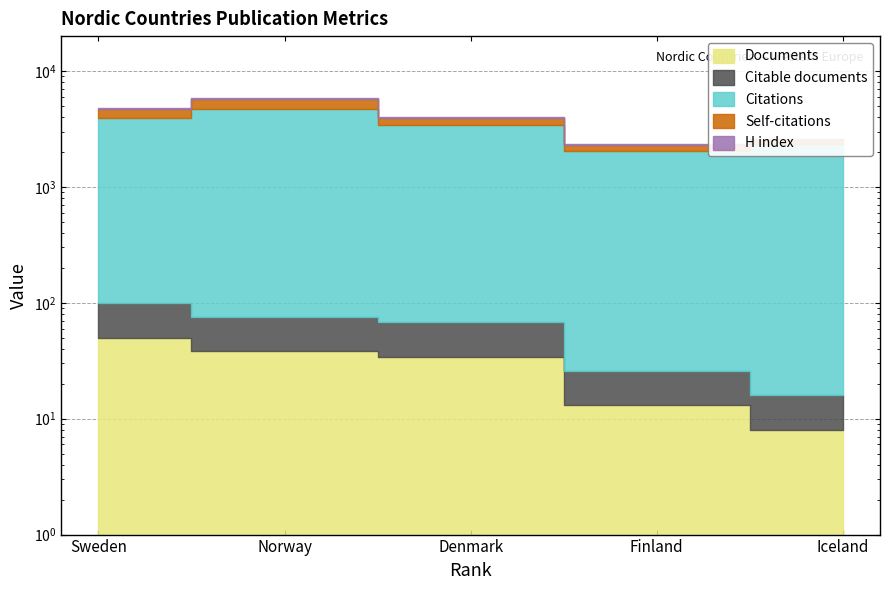

At which category does Self-citations reach its first local peak?

Norway